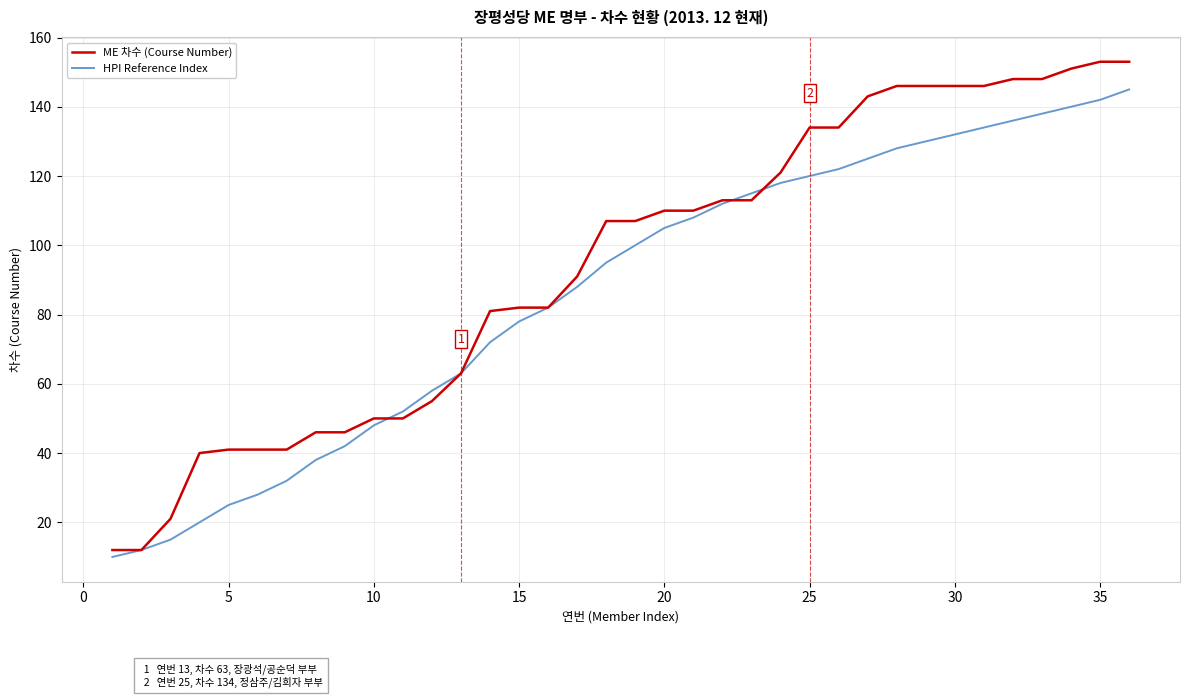

Rank the series by their average value, from lowest to highest.

HPI Reference Index, ME 차수 (Course Number)